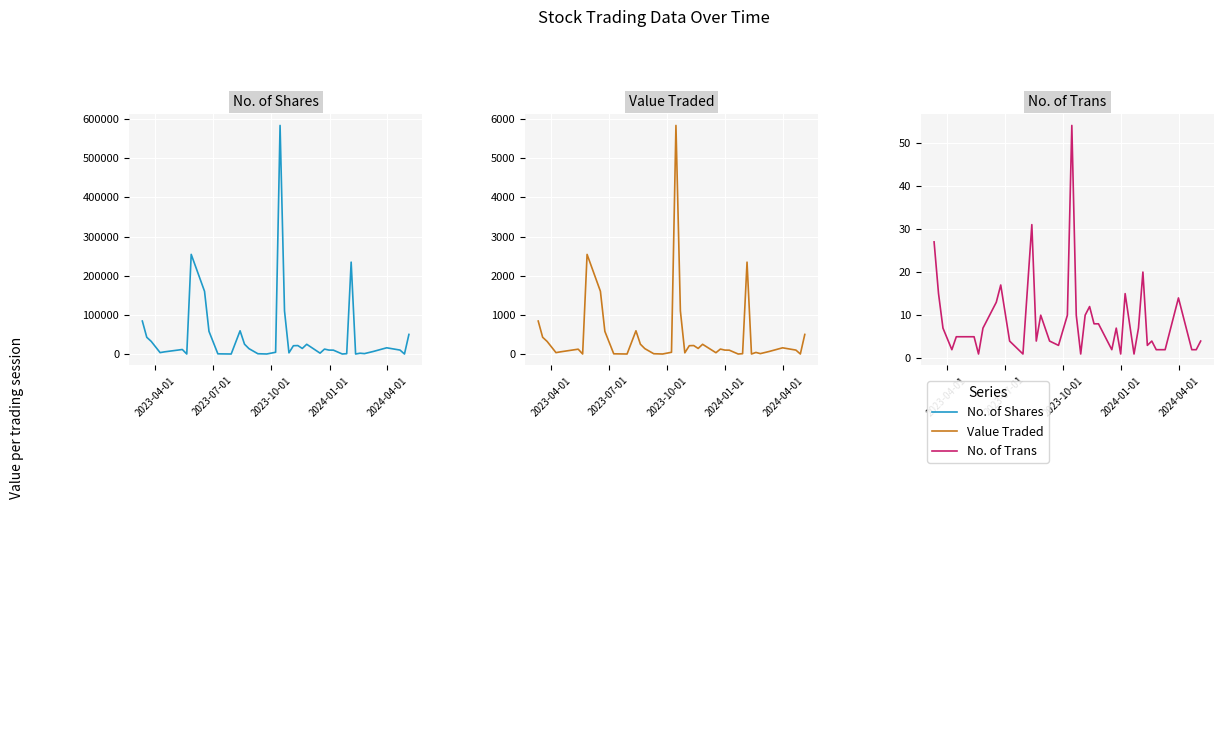

What is the average value of the Value Traded series?

473